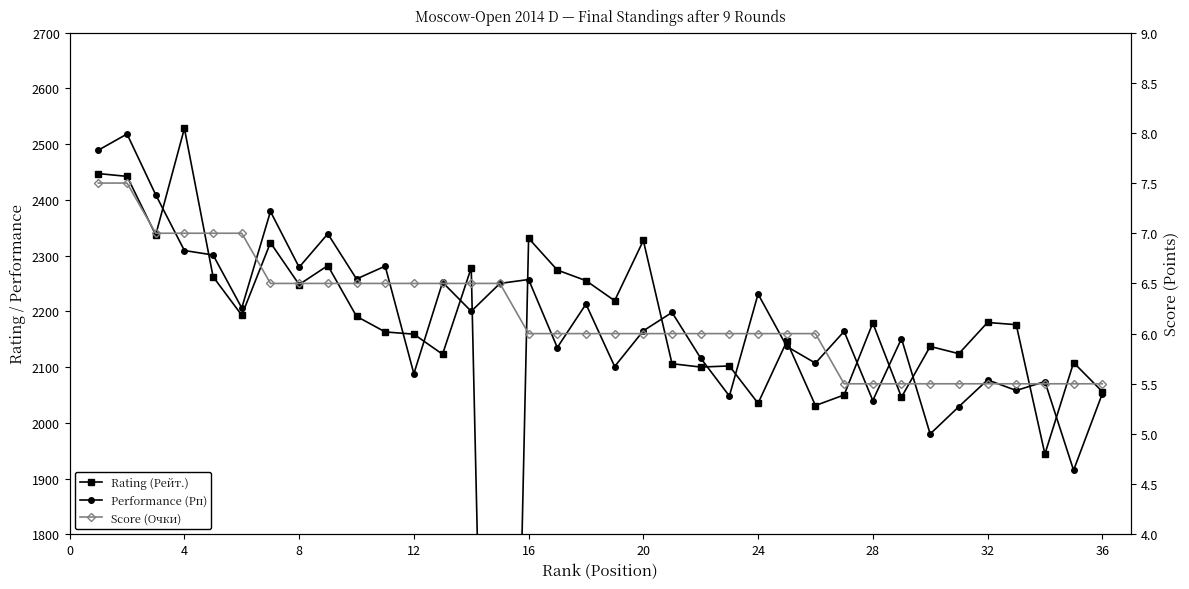

How many categories are shown in the chart?

36